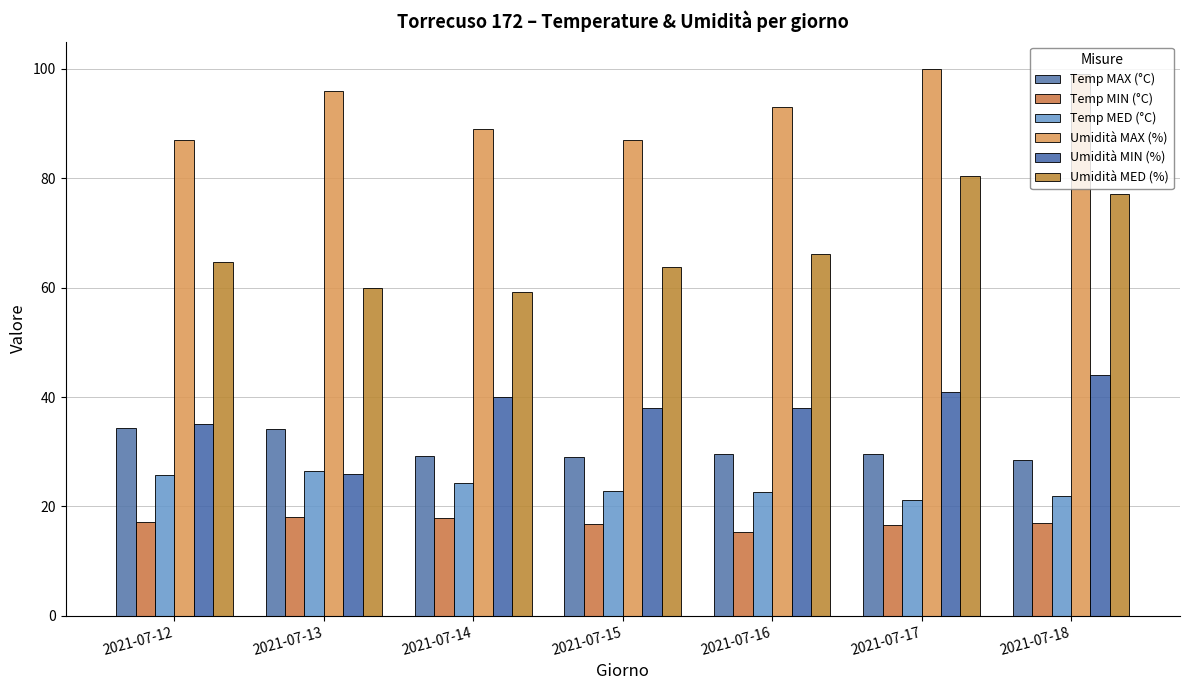

Which series has the largest total across all categories?

Umidità MAX (%)